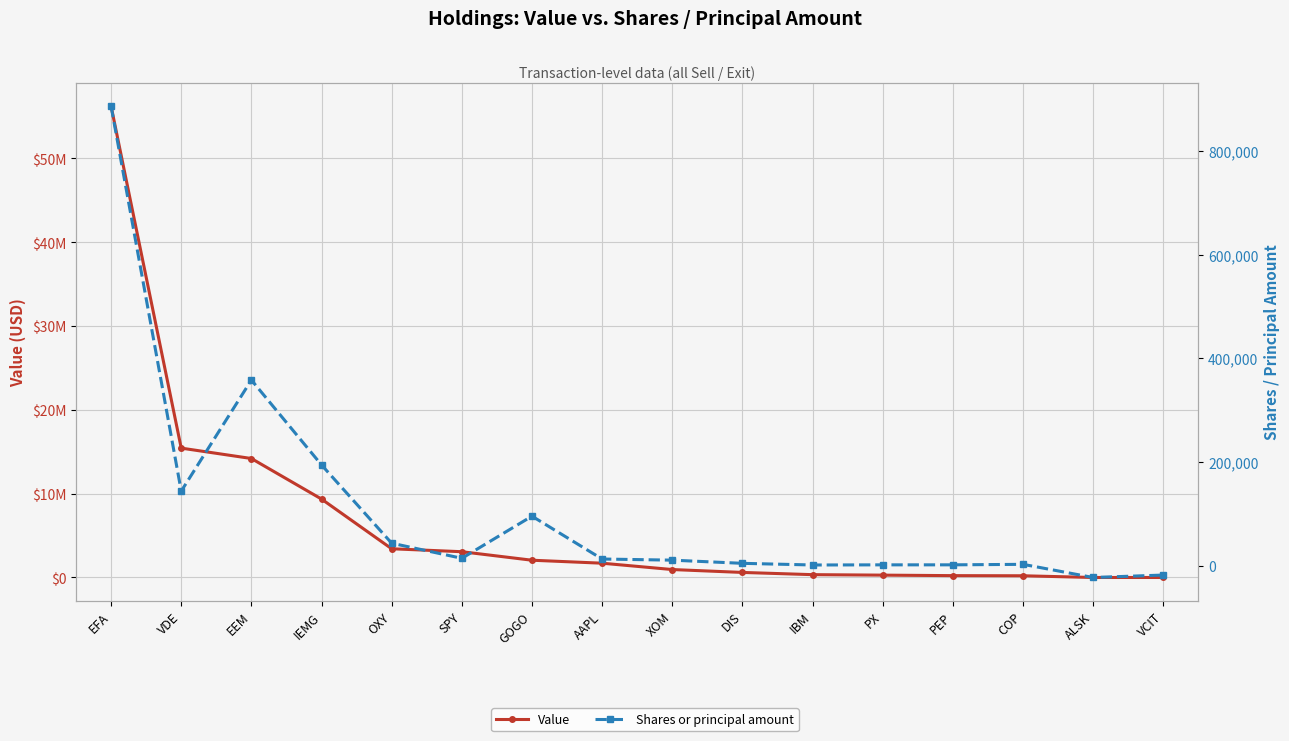

How many negative values does the Shares or principal amount series have?

2